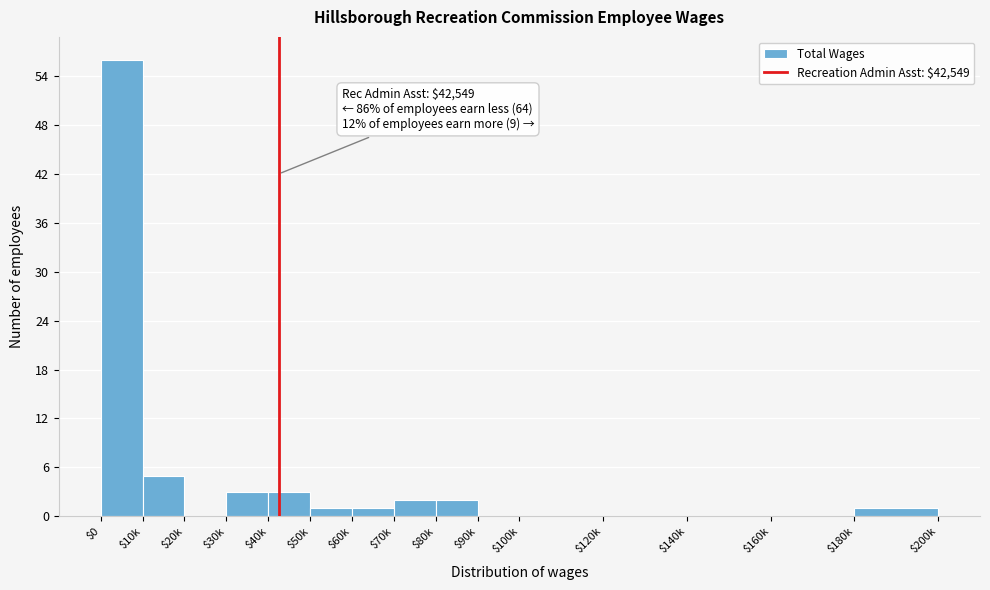

The chart shows a value of 31 at $90k. True or false?

False